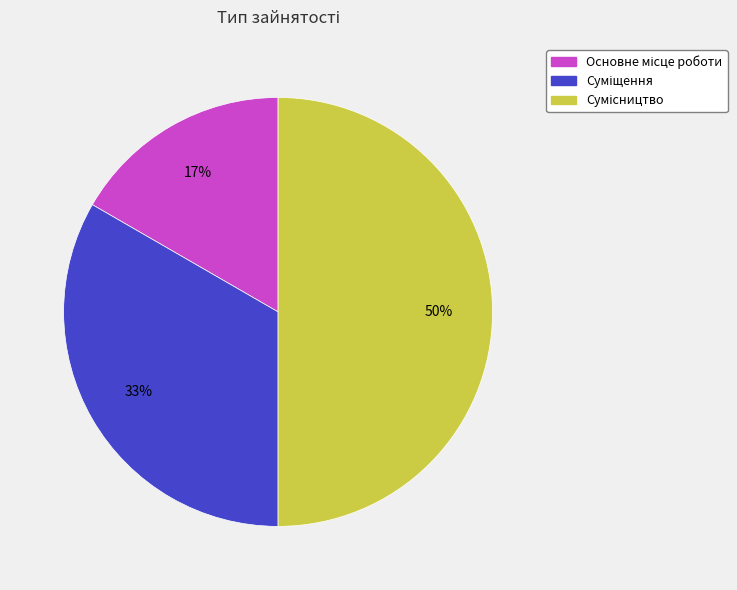

To the nearest percent, what is the average slice percentage?

33%